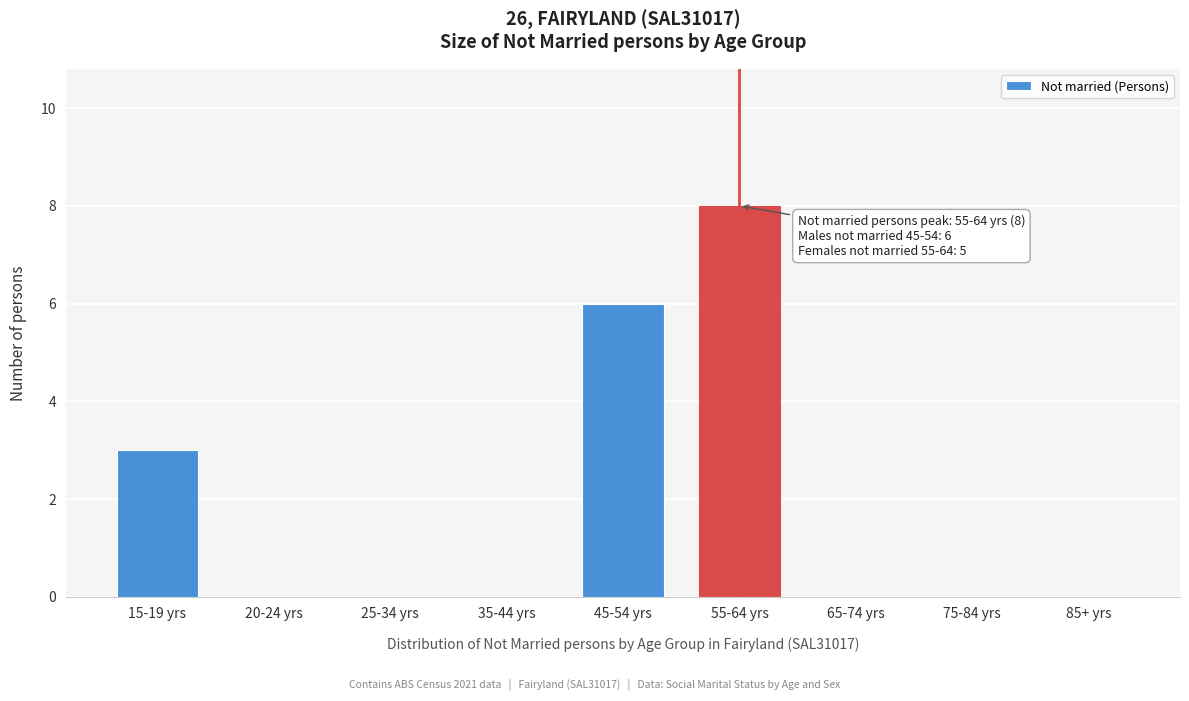

Reading right to left, what are all the values shown in this chart?

85+ yrs=0	75-84 yrs=0	65-74 yrs=0	55-64 yrs=8	45-54 yrs=6	35-44 yrs=0	25-34 yrs=0	20-24 yrs=0	15-19 yrs=3